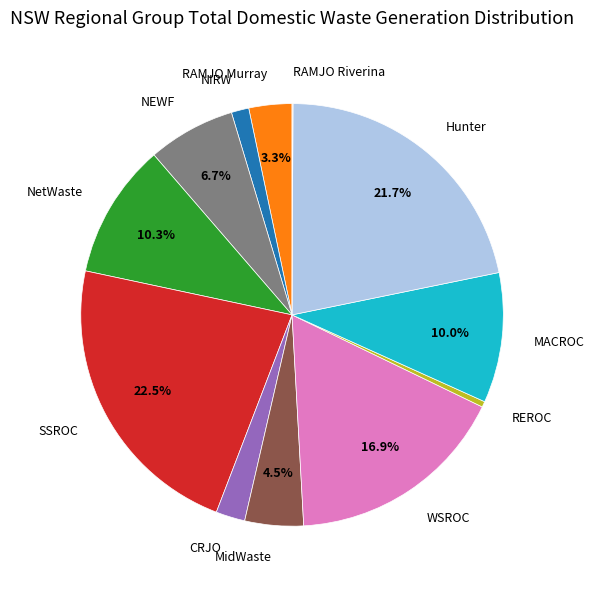

What percentage is the MACROC slice, to the nearest percent?

10%